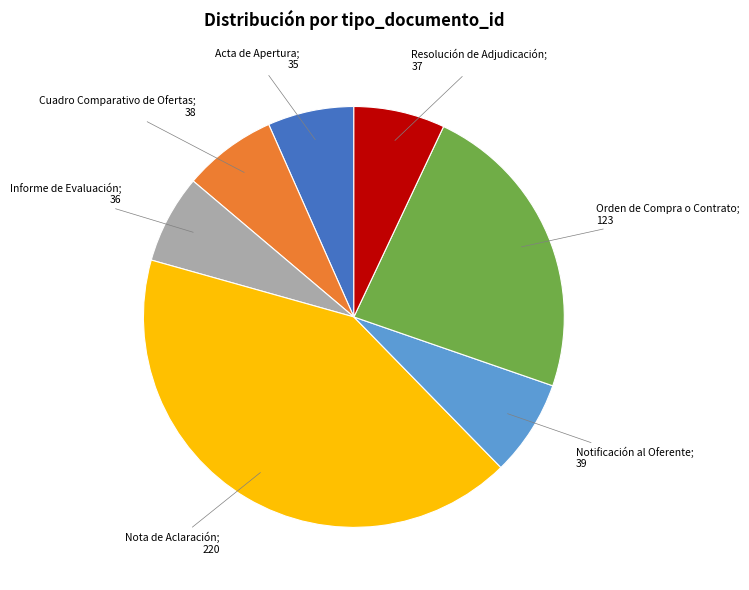

Does any single category account for the majority?

No